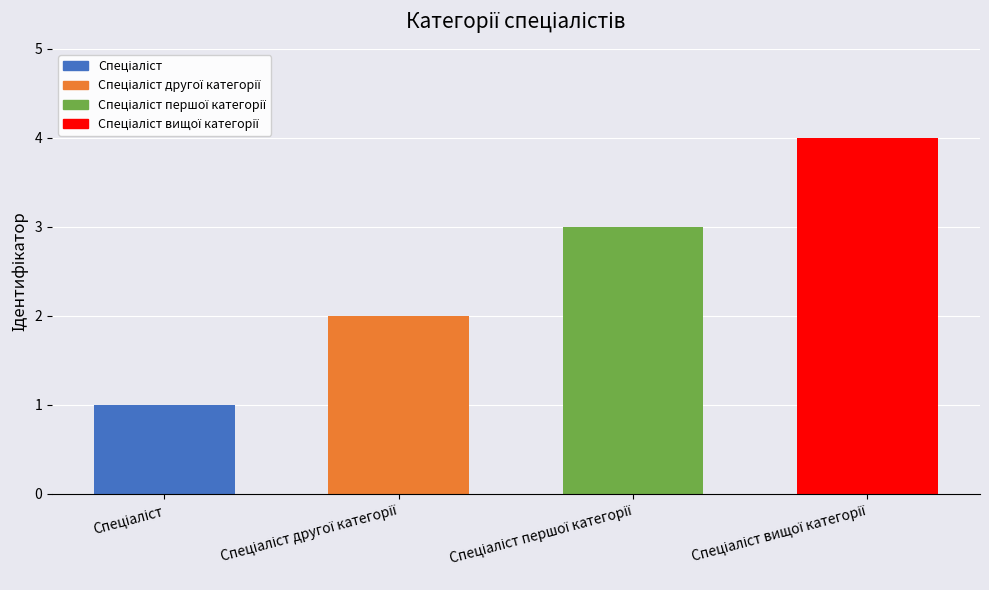

How many values are between 2 and 4?

3